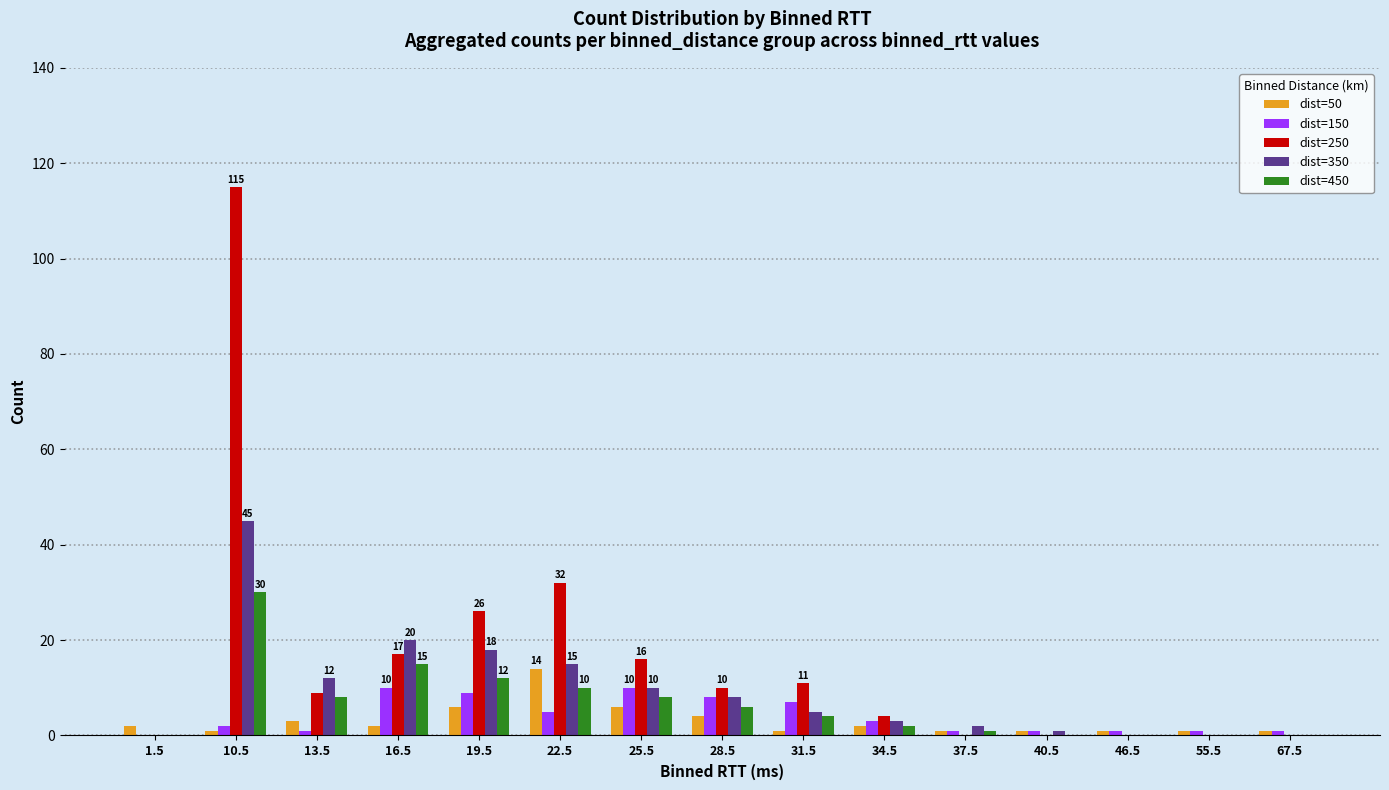

The value of dist=250 at 37.5 is -63. True or false?

False